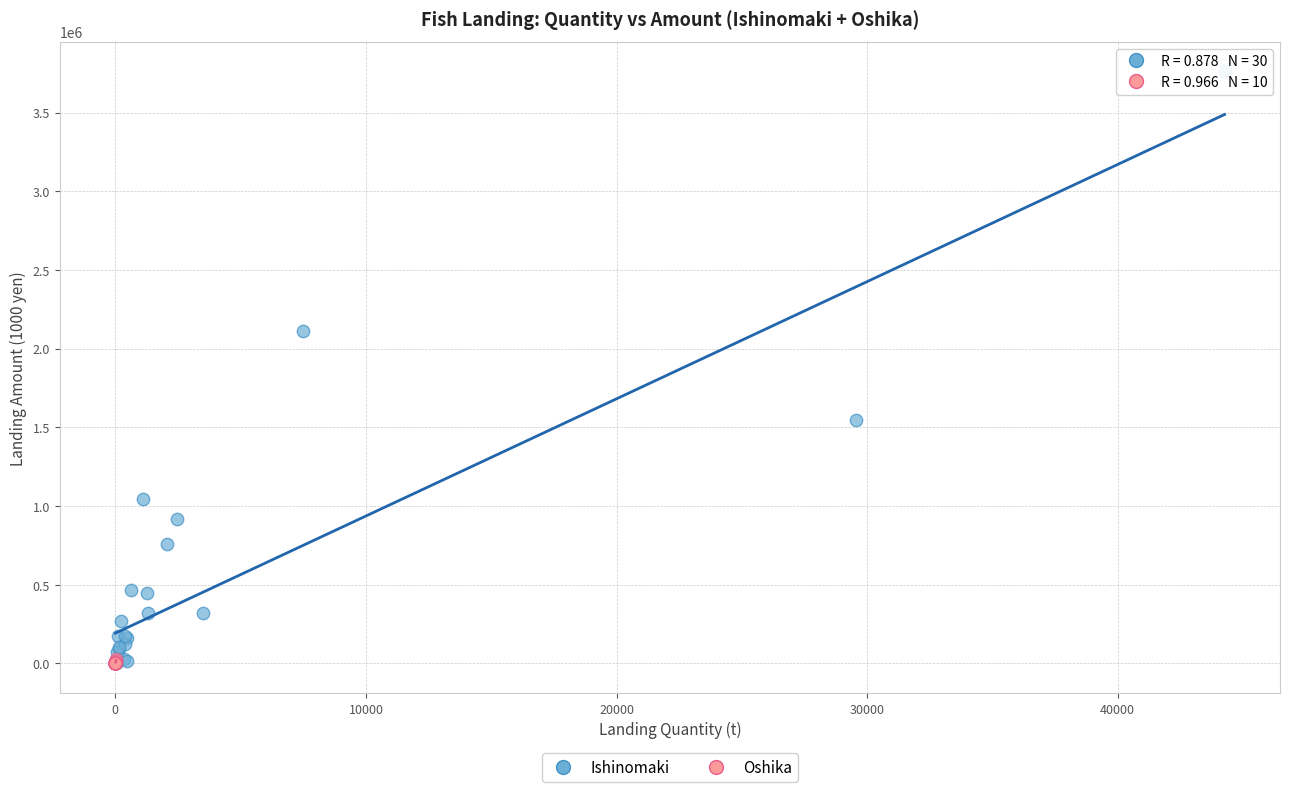

Which series reaches the maximum Y coordinate?

Ishinomaki